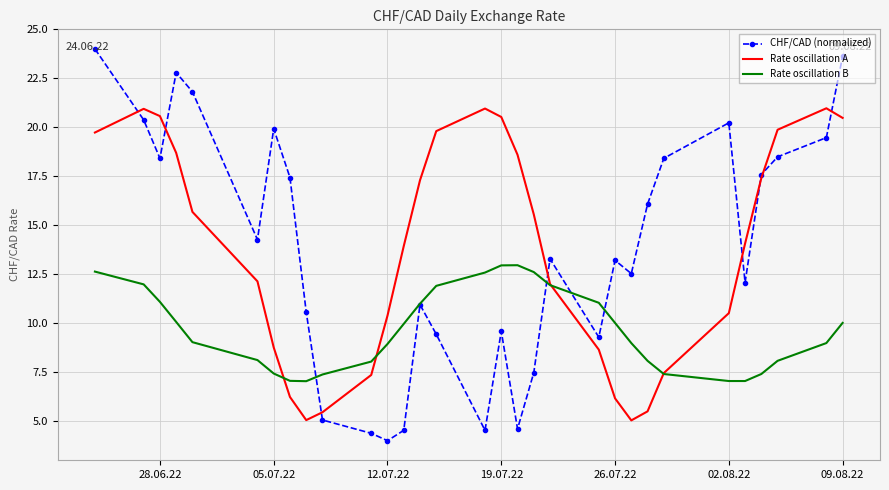

Rank the series by their maximum value, from highest to lowest.

CHF/CAD (normalized), Rate oscillation A, Rate oscillation B